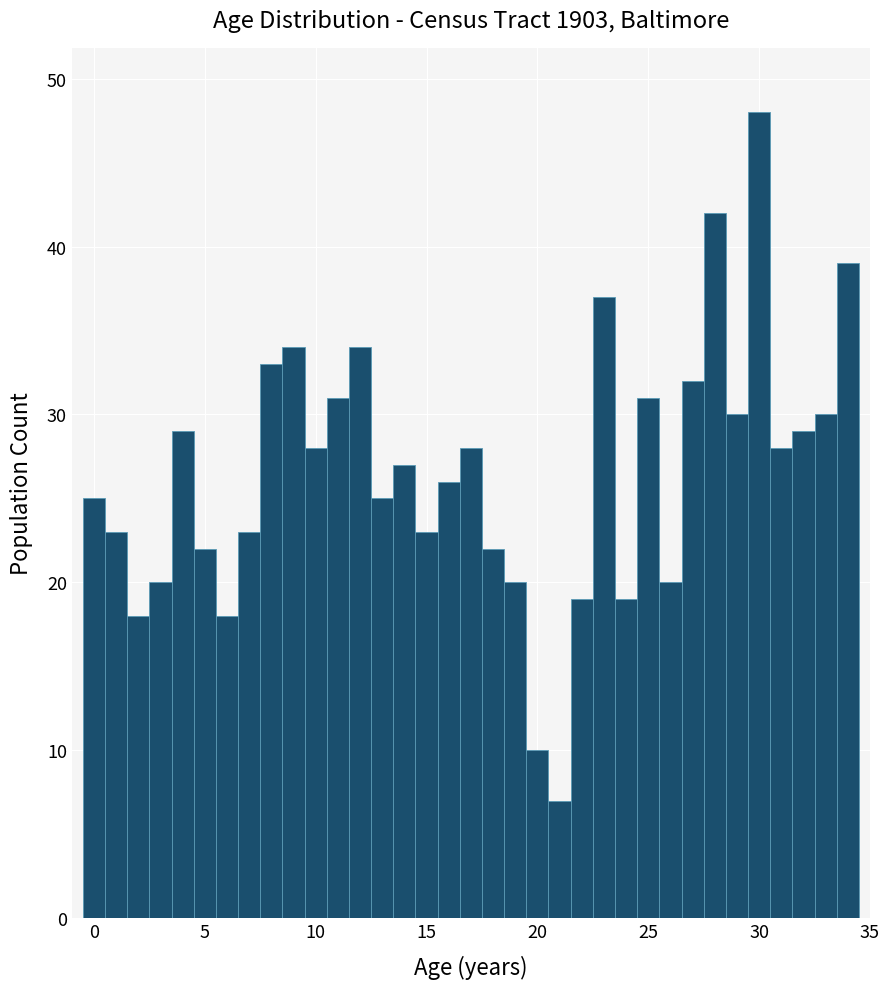

Read against the x-axis, roughly where is the centre of the tallest bar?

30.0